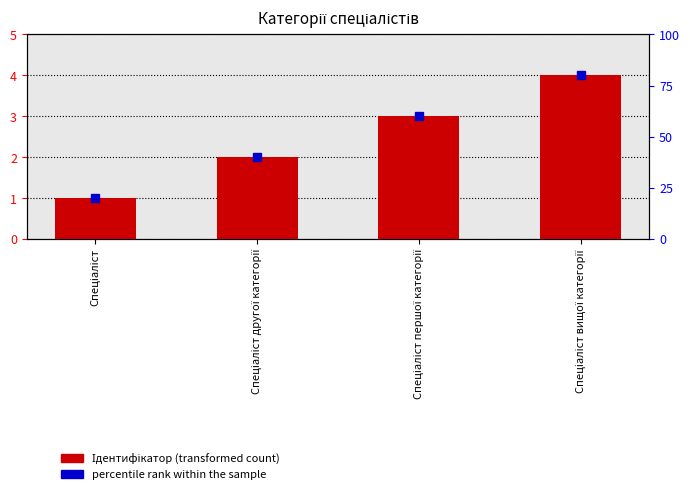

Which series changed the most between Спеціаліст першої категорії and Спеціаліст вищої категорії?

percentile rank within the sample